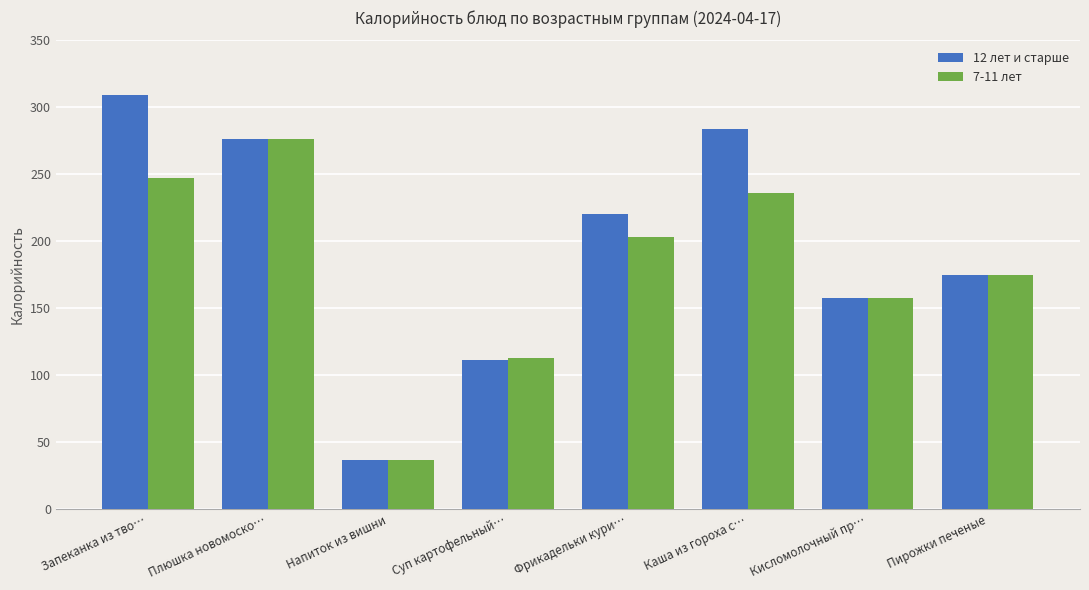

What is the total value across all series at Запеканка из тво…?

556.8